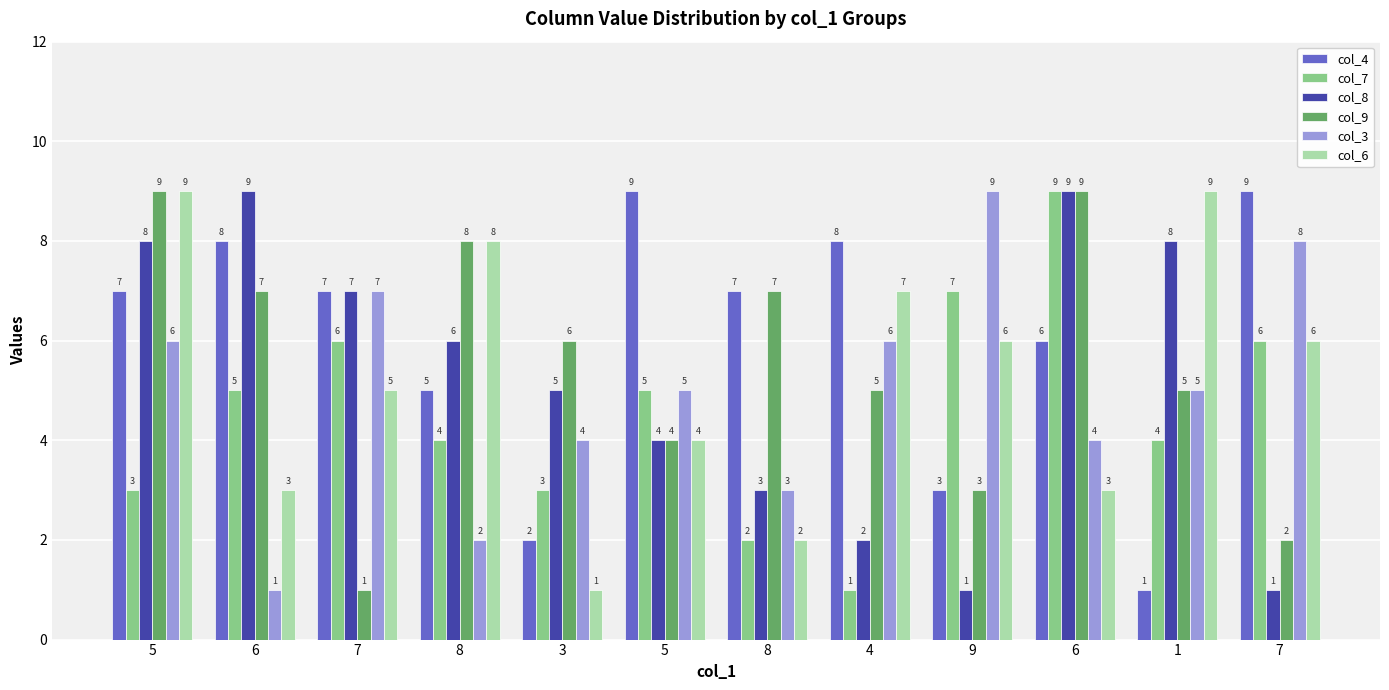

How many bars are there in total?

72